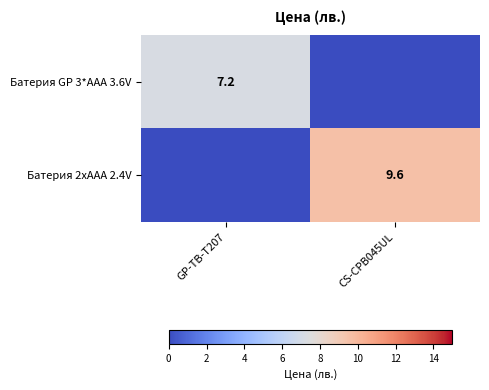

Which has a higher value, GP-TB-T207 or CS-CPB045UL?

GP-TB-T207